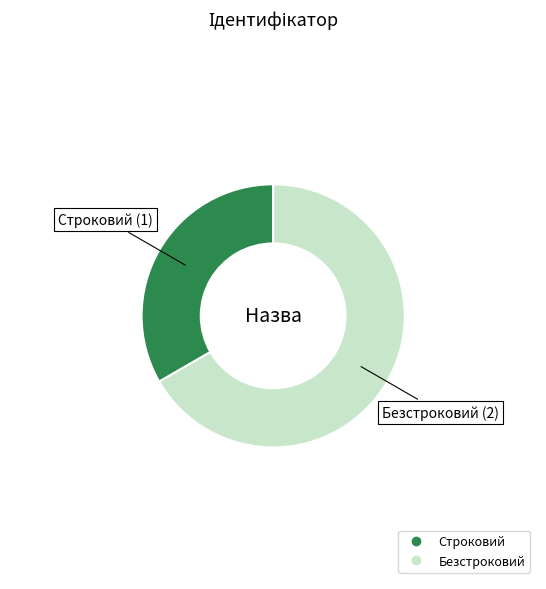

Which slice represents more than half of the pie?

Безстроковий